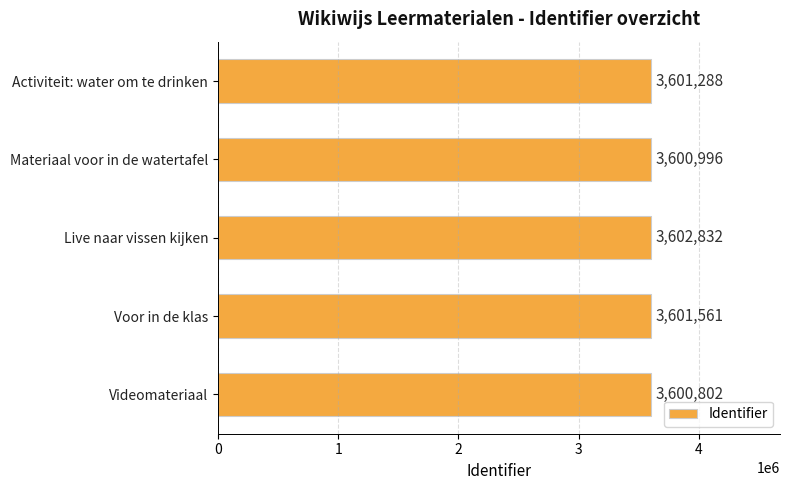

What is the sum of all values?

18007479